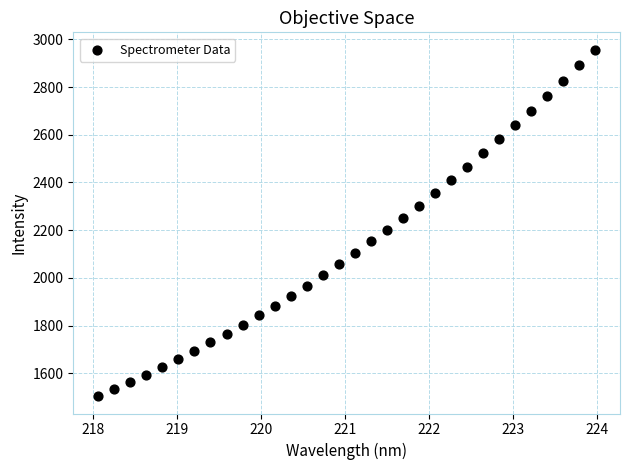

What is the range of X values (max minus min)?

5.9